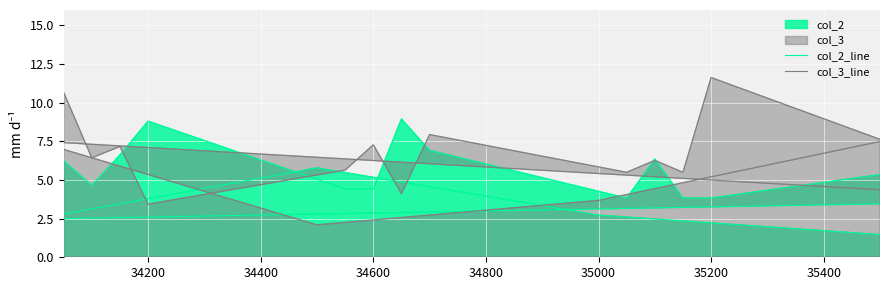

How many interior local valleys does the col_3_line series have?

8